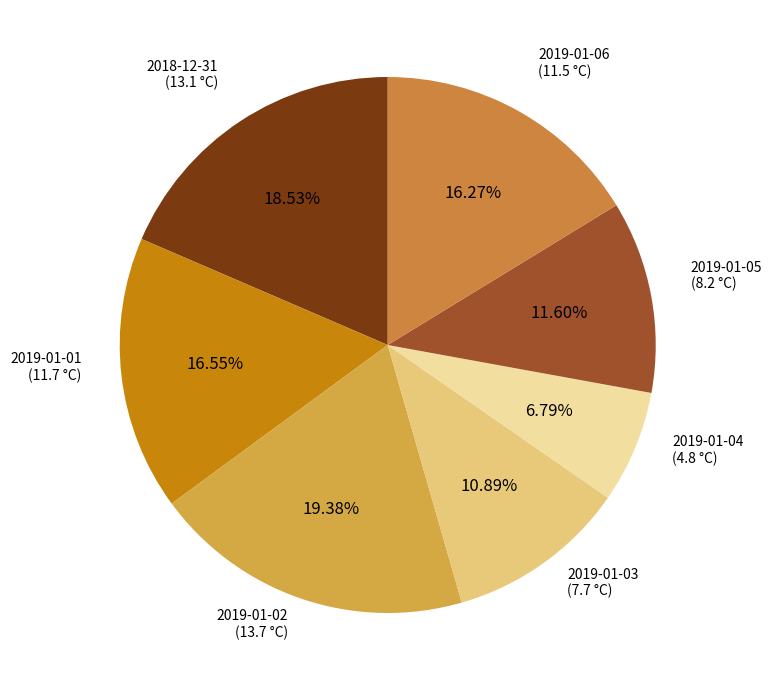

To the nearest percent, what is the difference between the largest and smallest slice percentages?

13%